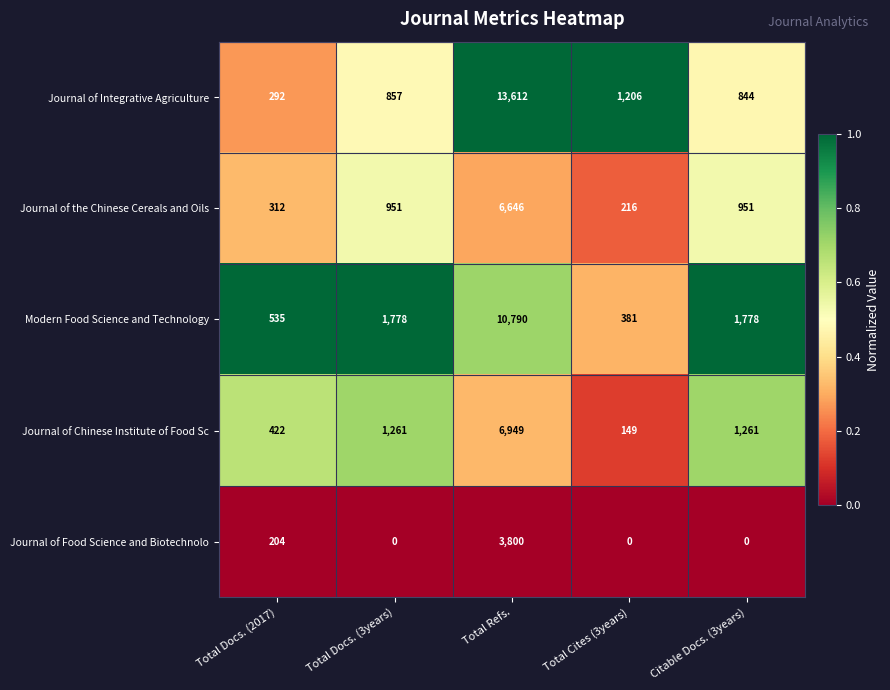

Reading right to left, extract all data points from this chart.

Journal of Integrative Agriculture: Citable Docs. (3years)=844	Total Cites (3years)=1206	Total Refs.=13612	Total Docs. (3years)=857	Total Docs. (2017)=292
Journal of the Chinese Cereals and Oils: Citable Docs. (3years)=951	Total Cites (3years)=216	Total Refs.=6646	Total Docs. (3years)=951	Total Docs. (2017)=312
Modern Food Science and Technology: Citable Docs. (3years)=1778	Total Cites (3years)=381	Total Refs.=10790	Total Docs. (3years)=1778	Total Docs. (2017)=535
Journal of Chinese Institute of Food Sc: Citable Docs. (3years)=1261	Total Cites (3years)=149	Total Refs.=6949	Total Docs. (3years)=1261	Total Docs. (2017)=422
Journal of Food Science and Biotechnolo: Citable Docs. (3years)=0	Total Cites (3years)=0	Total Refs.=3800	Total Docs. (3years)=0	Total Docs. (2017)=204